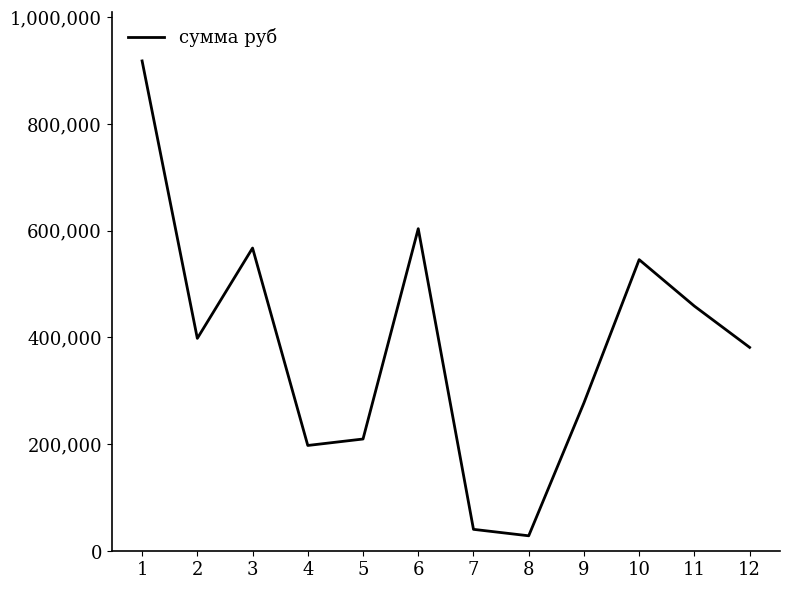

Reading left to right, transcribe all the data shown in this chart.

917230.8	398271.3	567234.8	197928.7	209997.6	603441.3	41034.0	28965.2	277583.0	545510.9	458615.4	381374.9